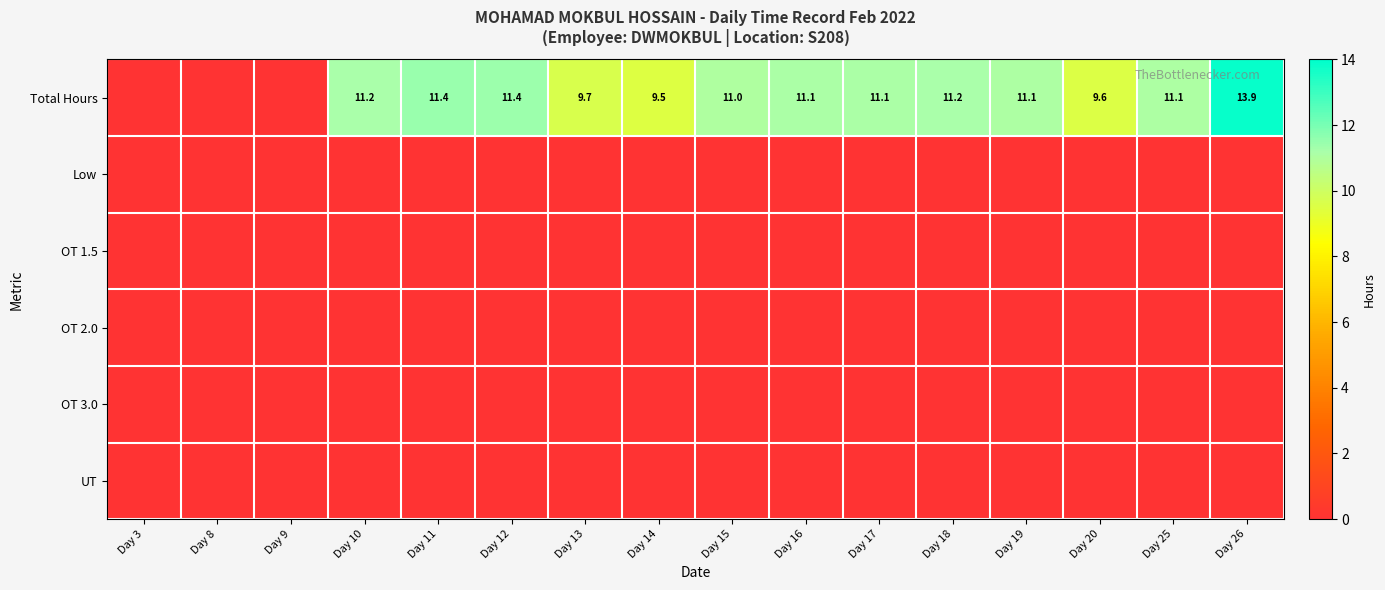

The value of Total Hours at Day 15 is 19.7. True or false?

False